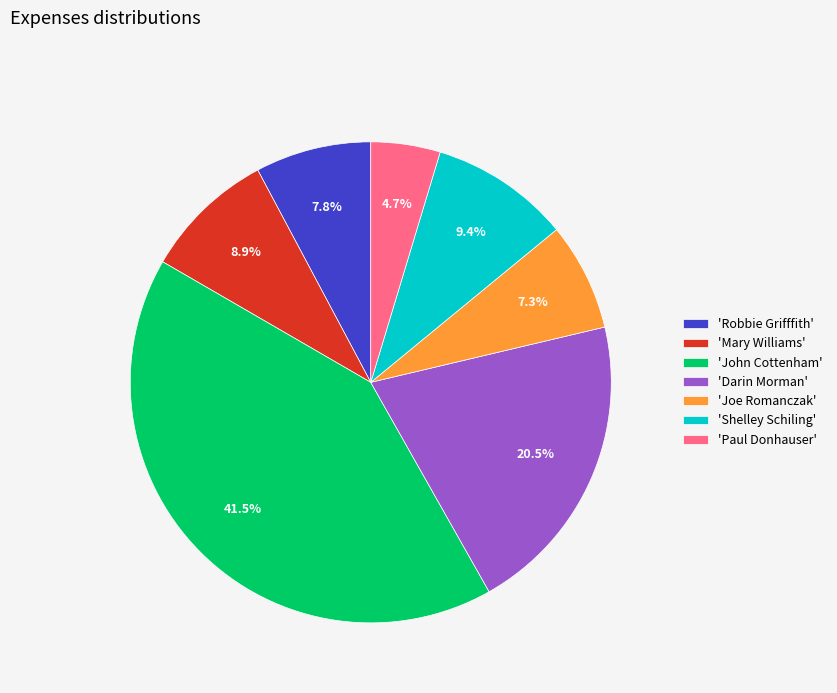

What is the total percentage of 'Paul Donhauser' and 'John Cottenham'?

46.2%